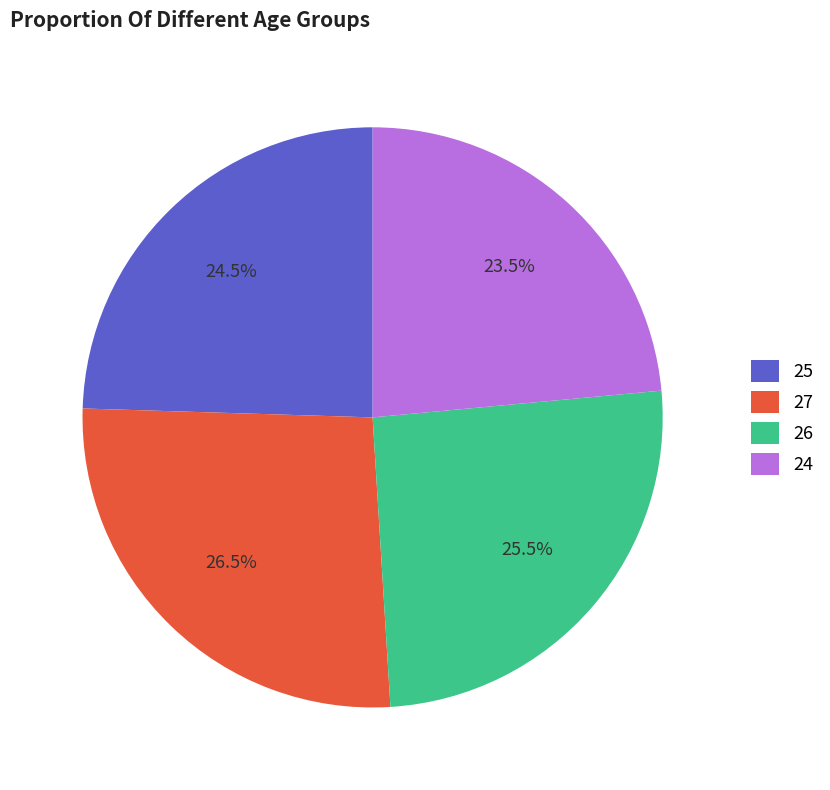

Combined, do 26 and 27 account for over 50%?

Yes